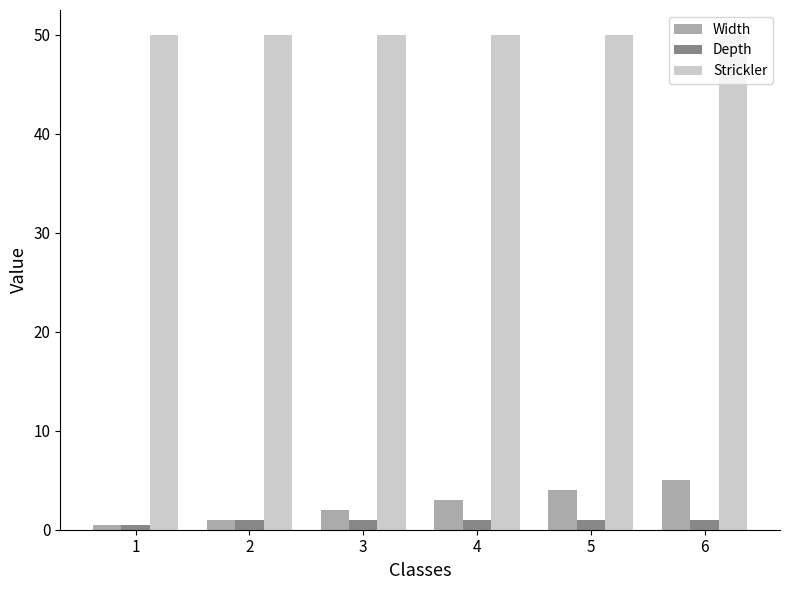

List the labels in order of Width value, largest first.

6, 5, 4, 3, 2, 1